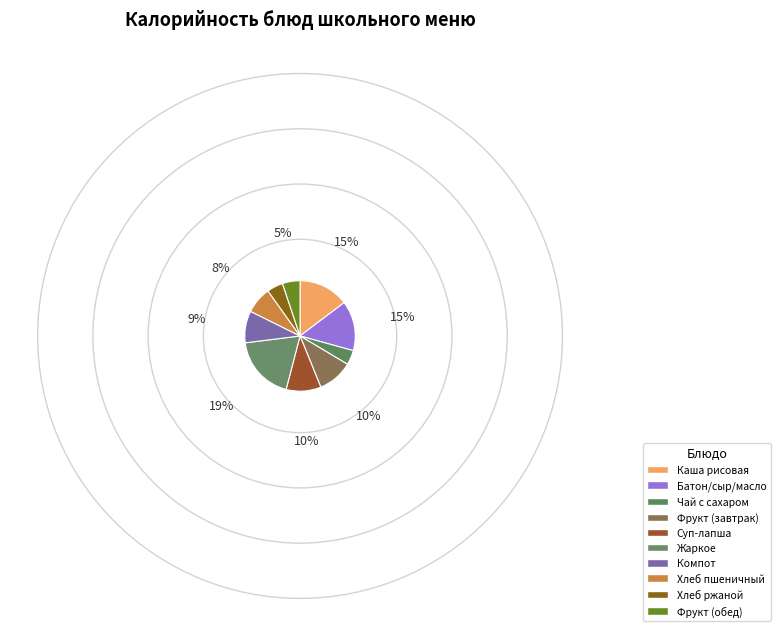

Which category has the biggest portion of the pie?

Жаркое